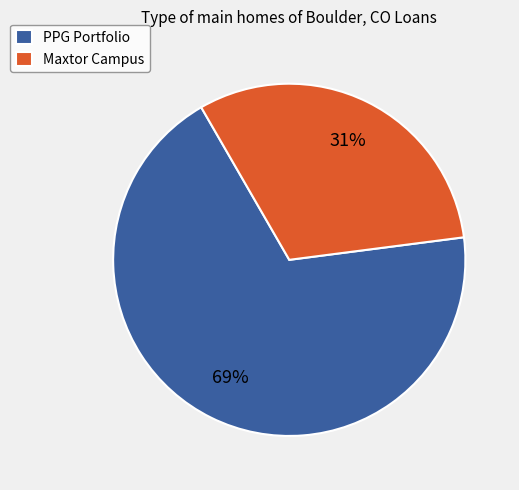

Which has a higher value, Maxtor Campus or PPG Portfolio?

PPG Portfolio